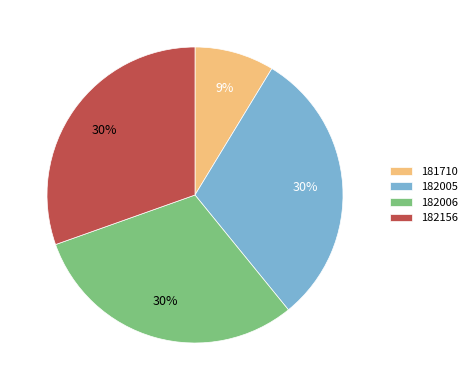

Is 182006 the majority of the pie?

No